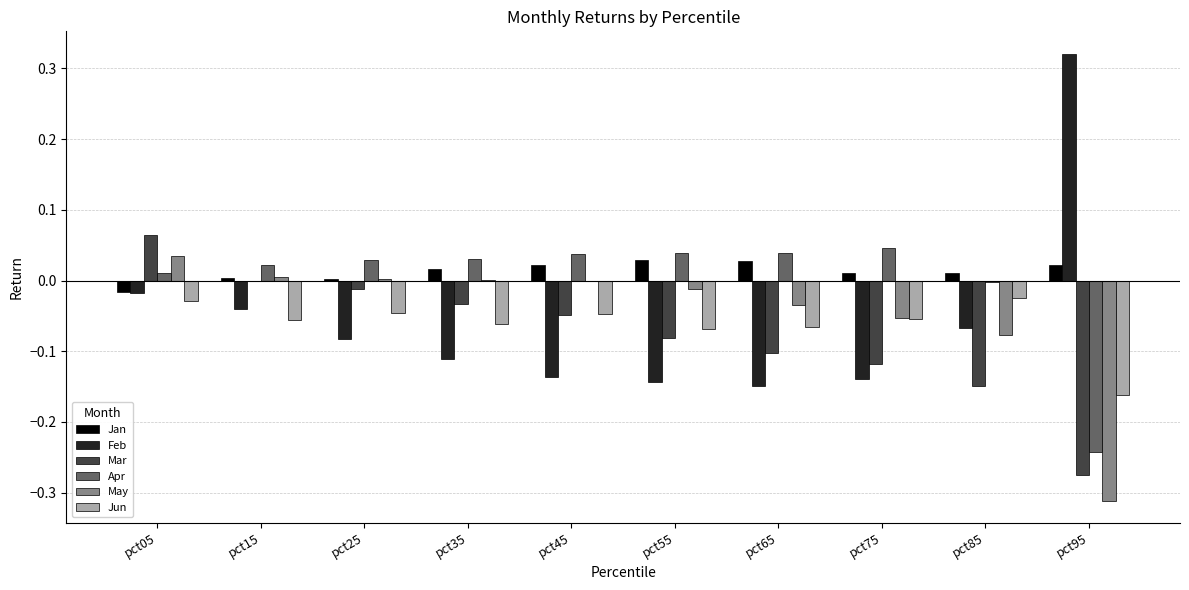

Count the number of data series in this chart.

6